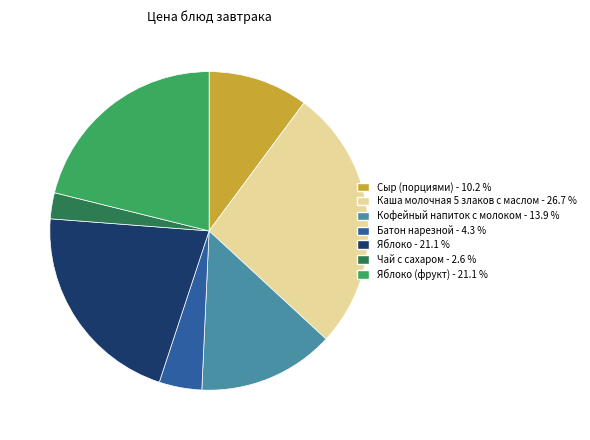

Does any single category account for the majority?

No